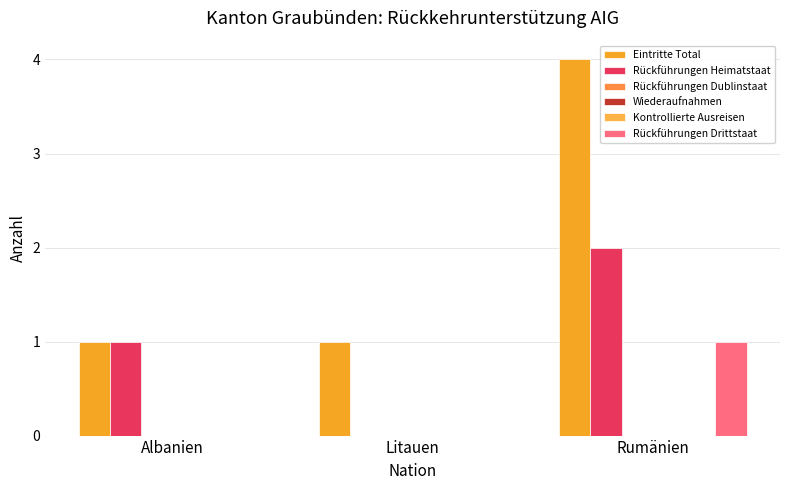

At Litauen, list the series in order from smallest to largest.

Rückführungen Heimatstaat, Rückführungen Dublinstaat, Wiederaufnahmen, Kontrollierte Ausreisen, Rückführungen Drittstaat, Eintritte Total